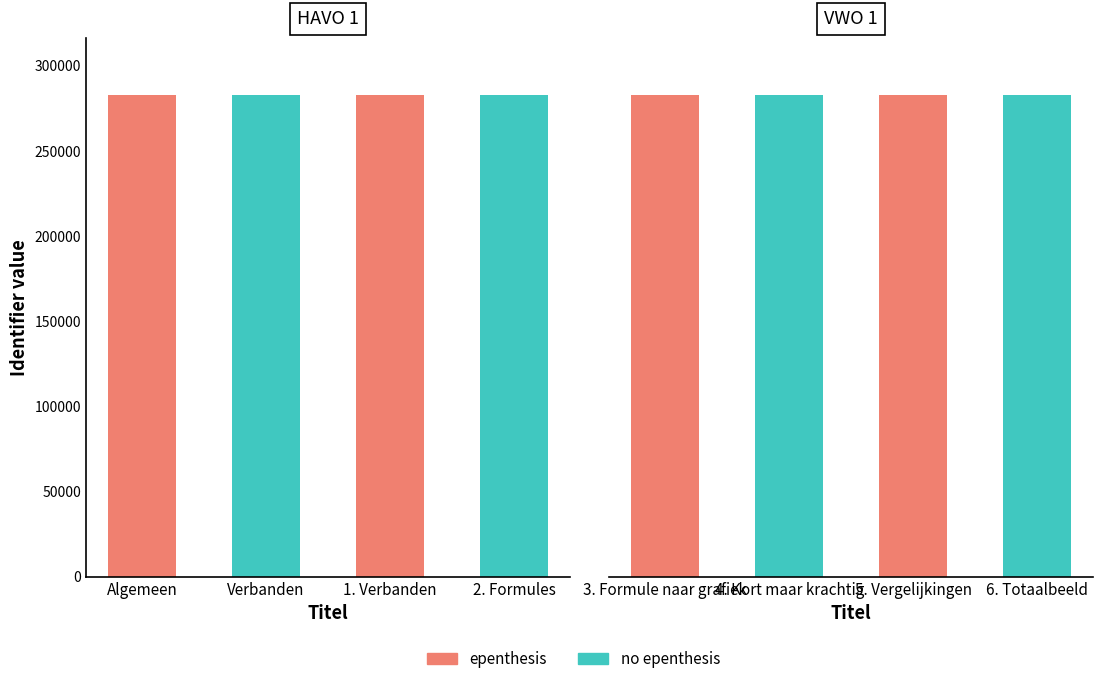

Where does the data first go above 282536?

6. Totaalbeeld